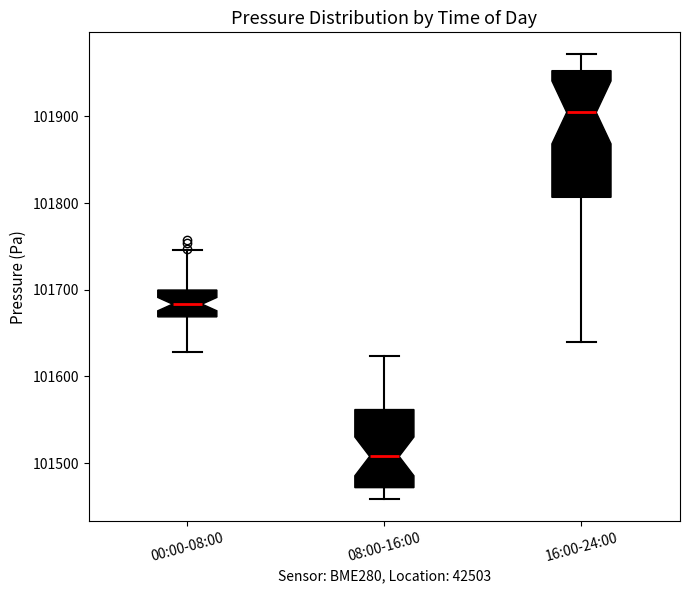

Reading left to right, read every box against the y-axis: the position of its median line, the range the box covers, and the ends of its whiskers. The values are not printed on the chart, so give them approximately, as read against the axis.

00:00-08:00: median 101680, box 101670 to 101700, whiskers 101630 to 101750
08:00-16:00: median 101510, box 101470 to 101560, whiskers 101460 to 101620
16:00-24:00: median 101900, box 101810 to 101950, whiskers 101640 to 101970